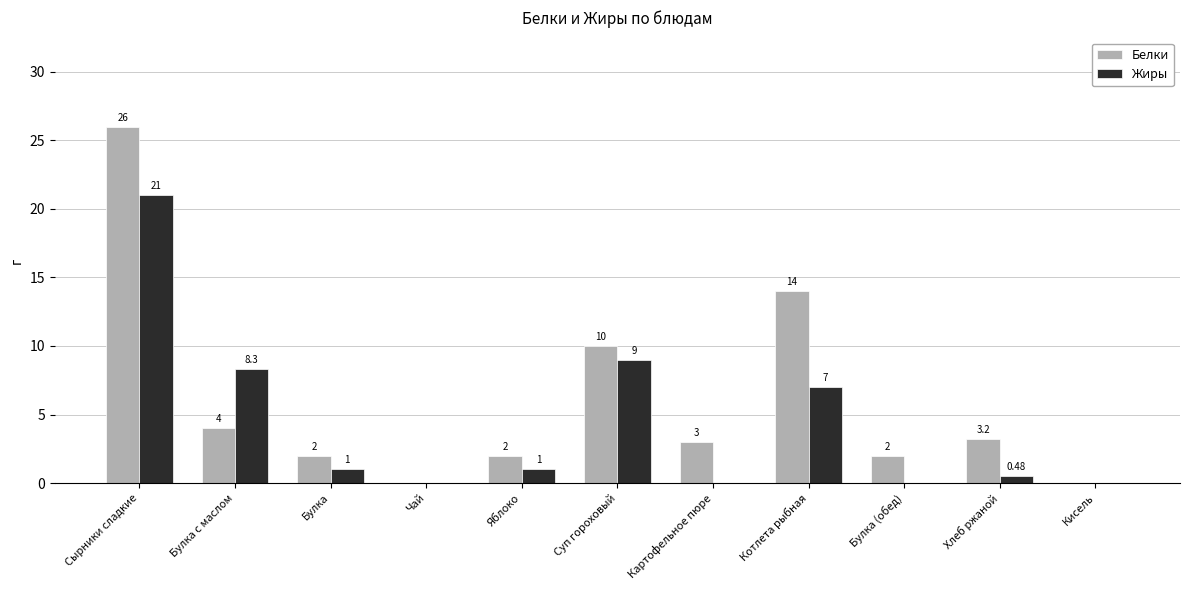

What is the total value across all series at Булка (обед)?

2.0